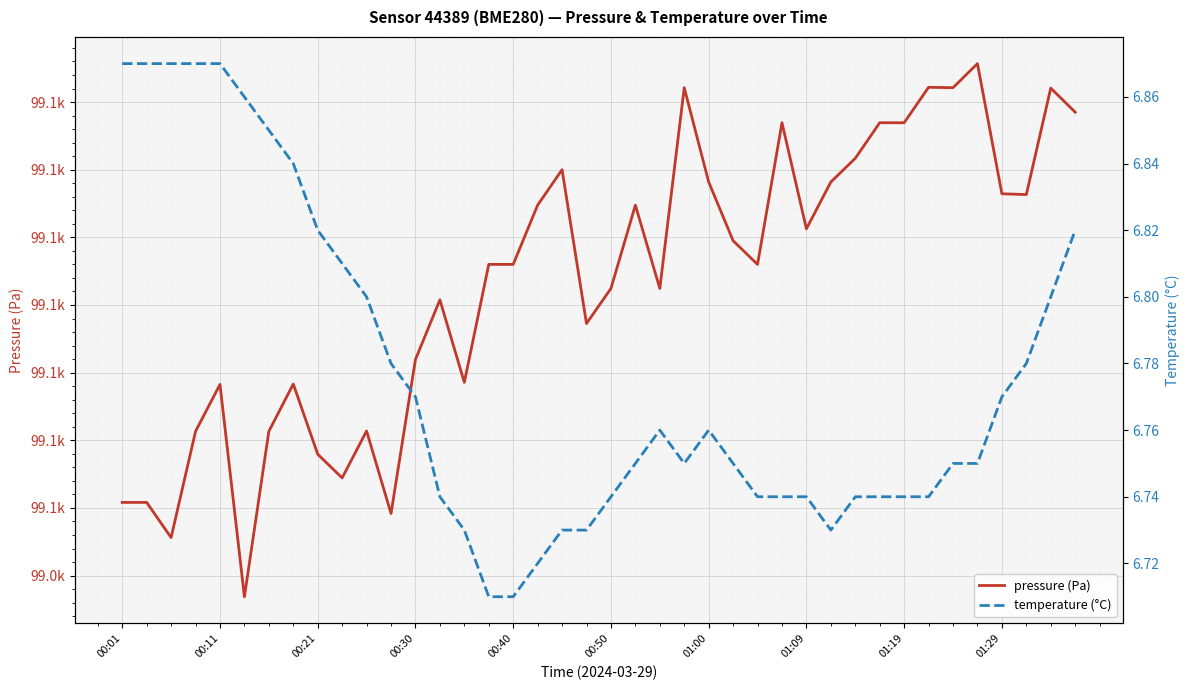

What is the greatest value displayed?

99087.8